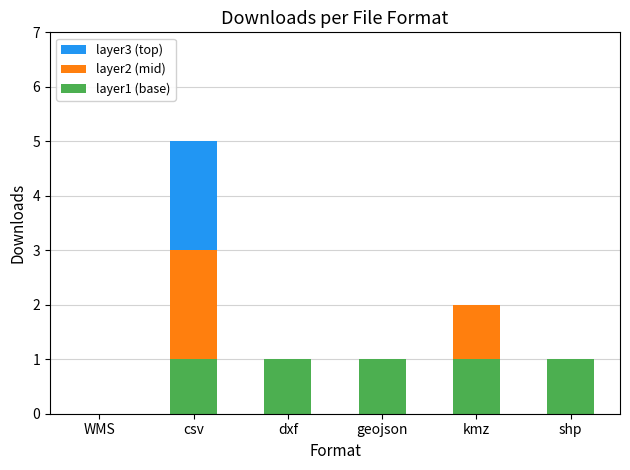

What are all the series names shown in the legend?

layer3 (top), layer2 (mid), layer1 (base)